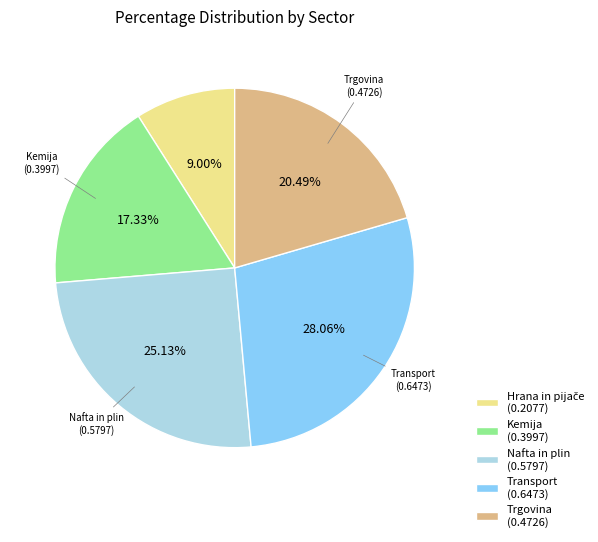

Is there any slice that represents more than half of the pie?

No